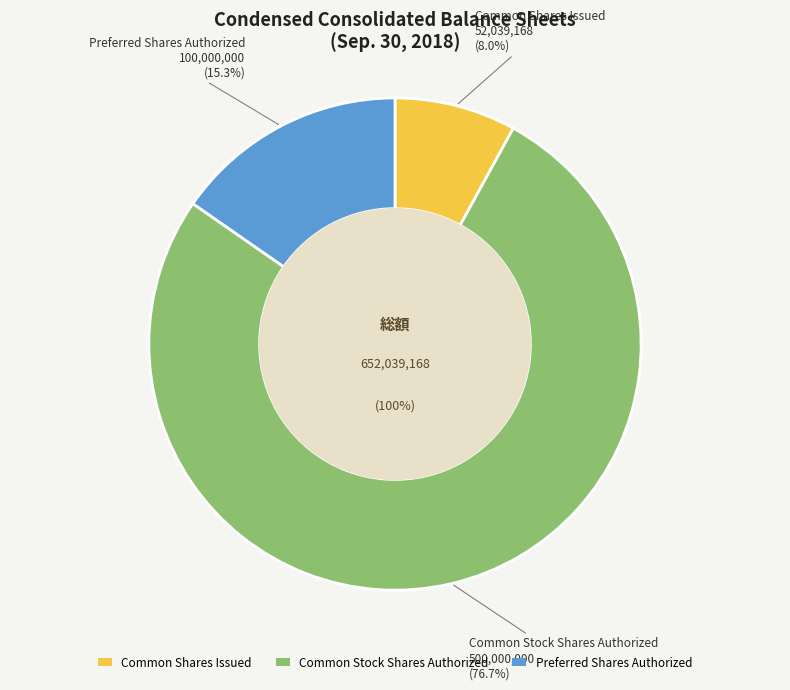

Do Preferred Shares Authorized and Common Shares Issued together represent more than half of the pie?

No